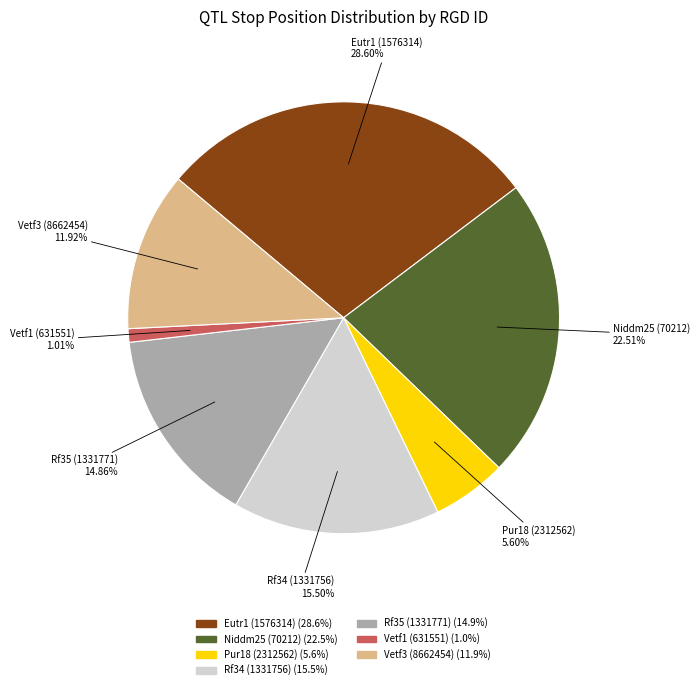

Is Vetf3 (8662454) the majority of the pie?

No